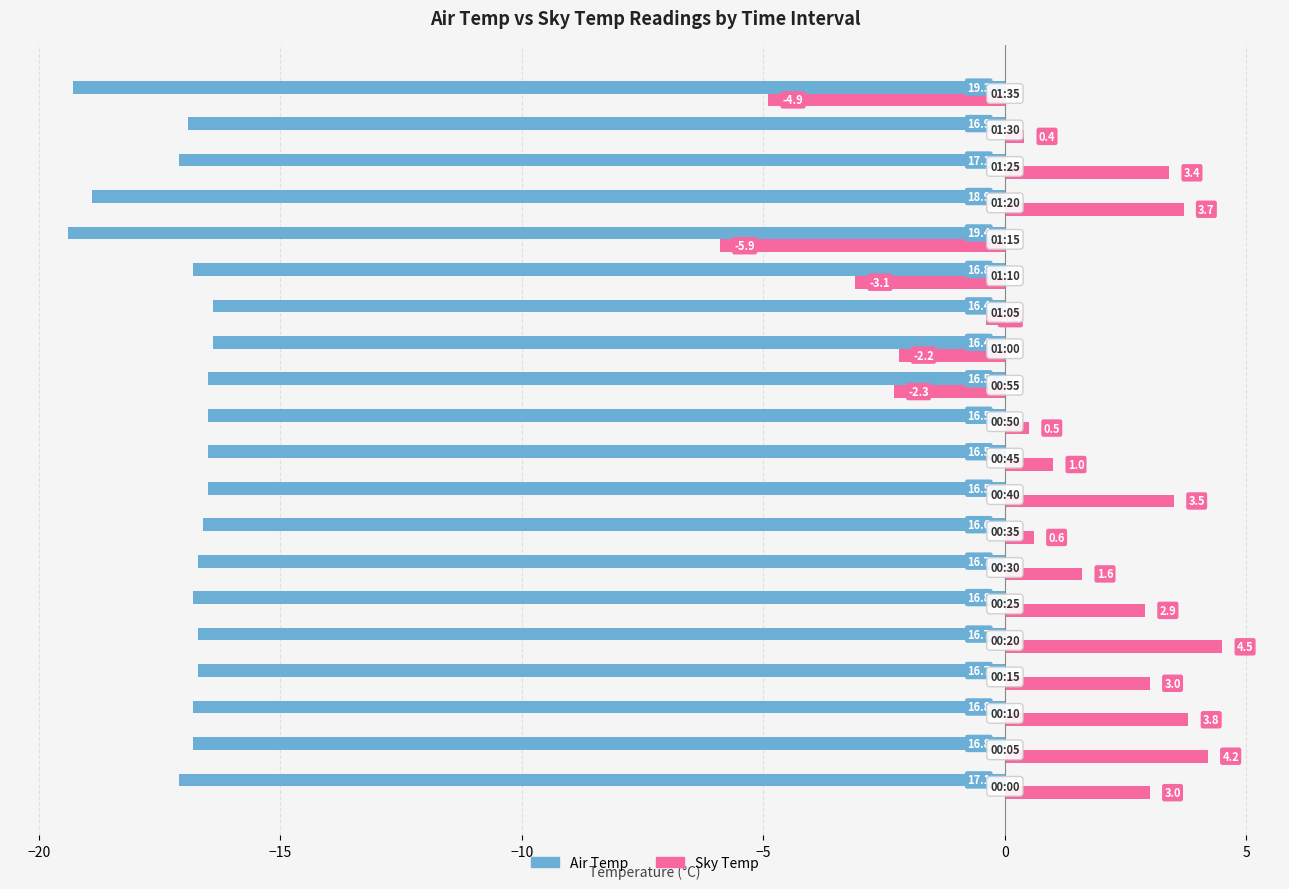

At how many categories does at least one series exceed 0?

14